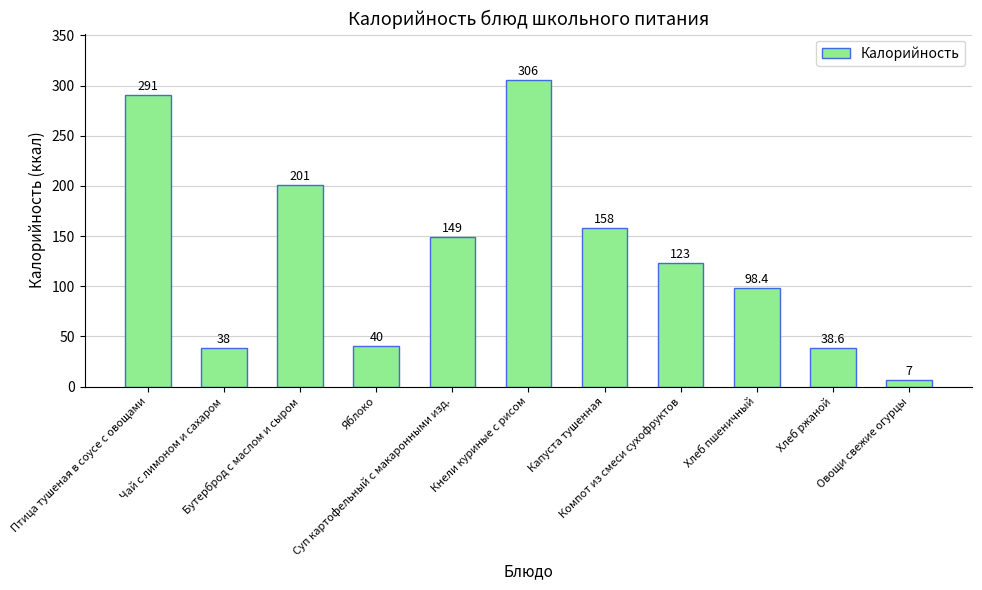

Approximately how many times larger is the value at Хлеб пшеничный compared to Хлеб ржаной?

2.5